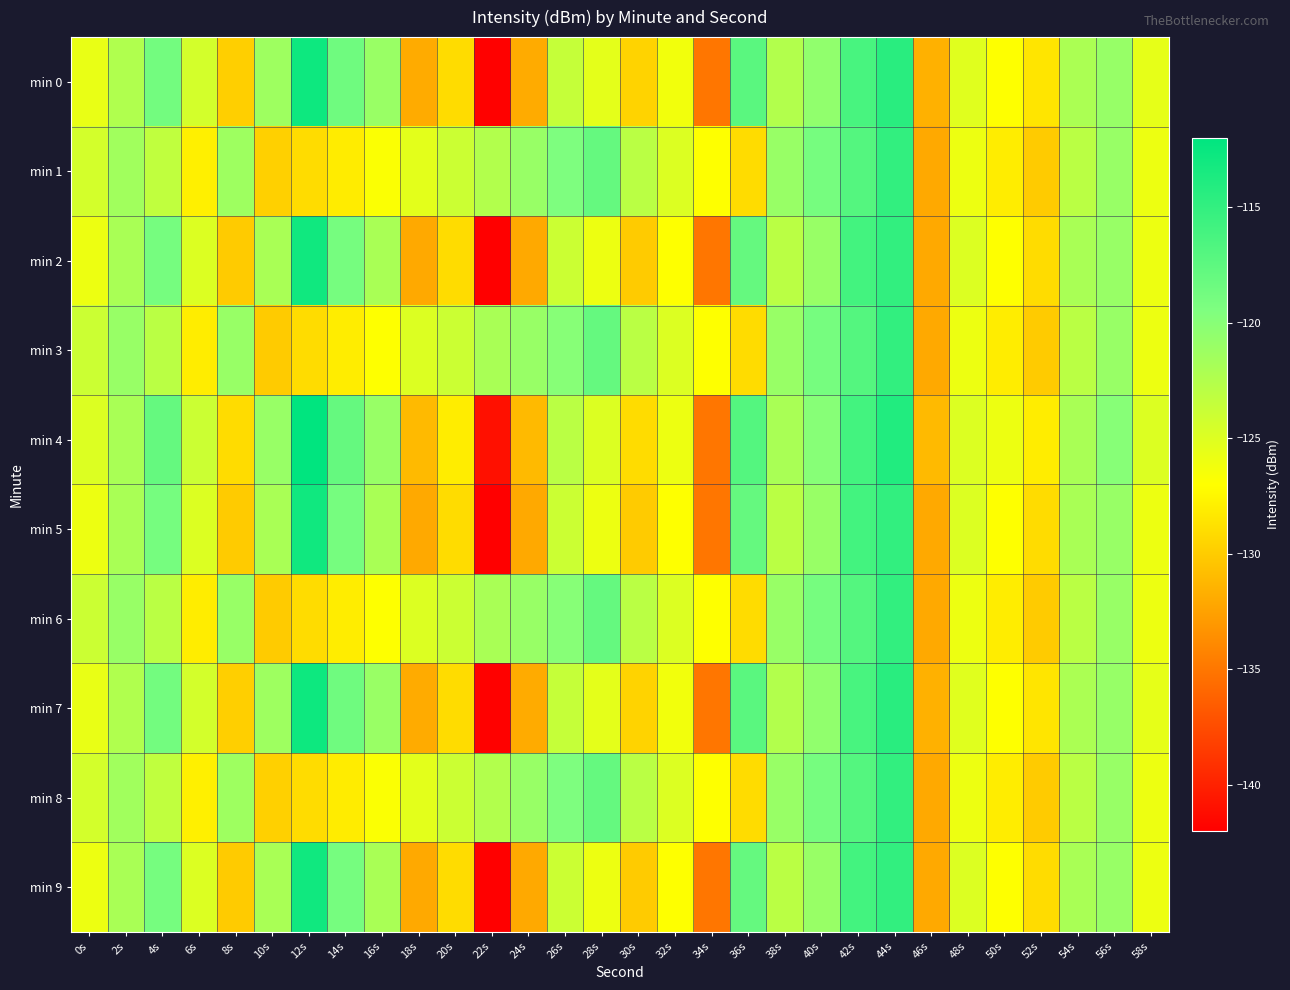

How many data points does each series have?

30